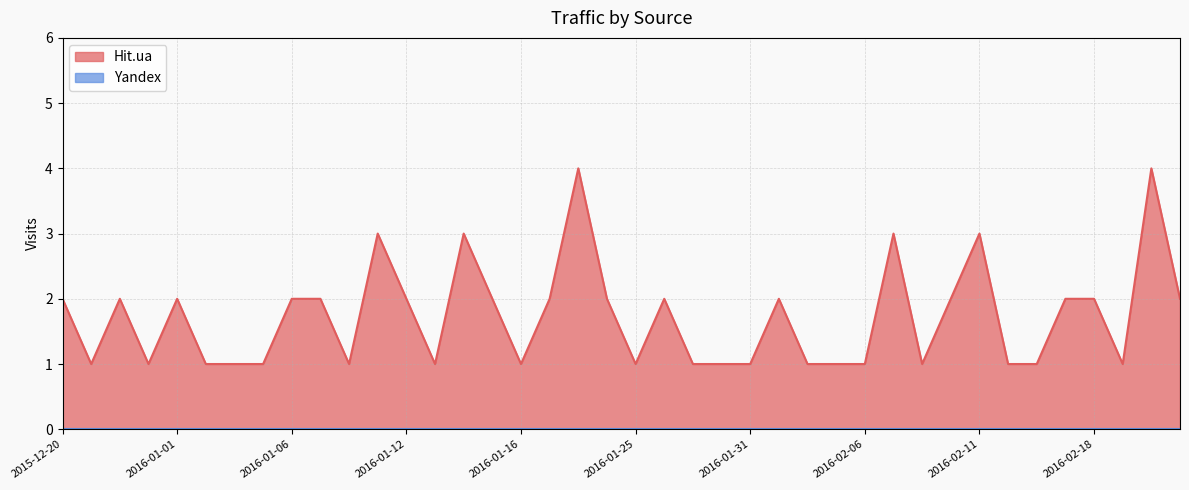

The chart shows a value of 3 at 2016-01-11. True or false?

True